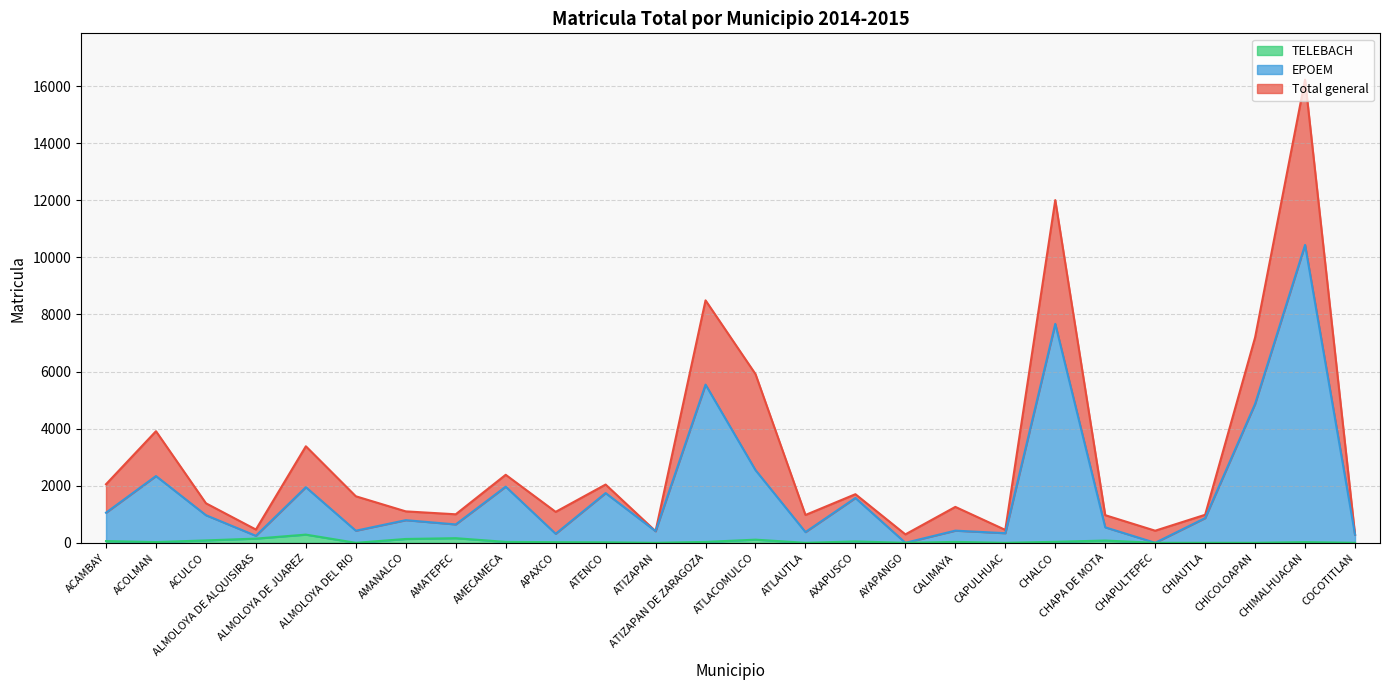

Reading left to right, list all the values displayed in this chart.

Total general: 2052	3910	1385	465	3382	1630	1101	999	2383	1084	2041	408	8494	5911	975	1703	295	1258	452	12006	968	424	982	7196	16226	285
EPOEM: 1055	2339	967	245	1948	424	793	644	1967	316	1742	408	5542	2546	376	1571	0	426	337	7670	542	0	866	4869	10436	285
TELEBACH: 60	26	84	147	287	0	134	162	32	23	17	0	31	110	0	48	0	32	0	35	79	0	0	0	24	0